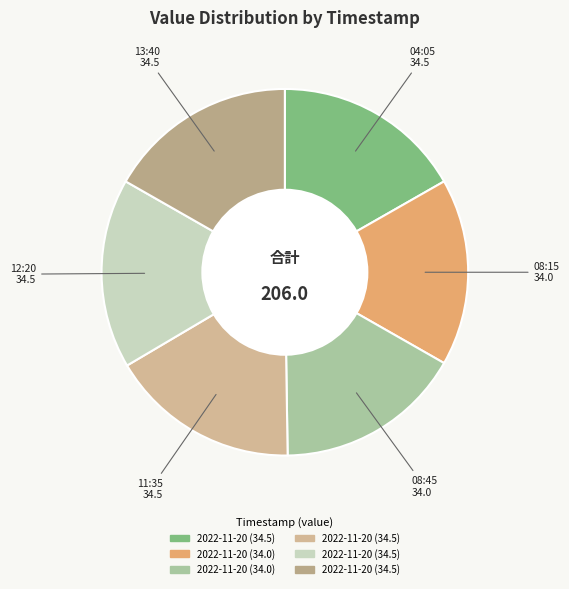

What is the smallest slice in the pie chart?

2022-11-20T08:15:05.746Z